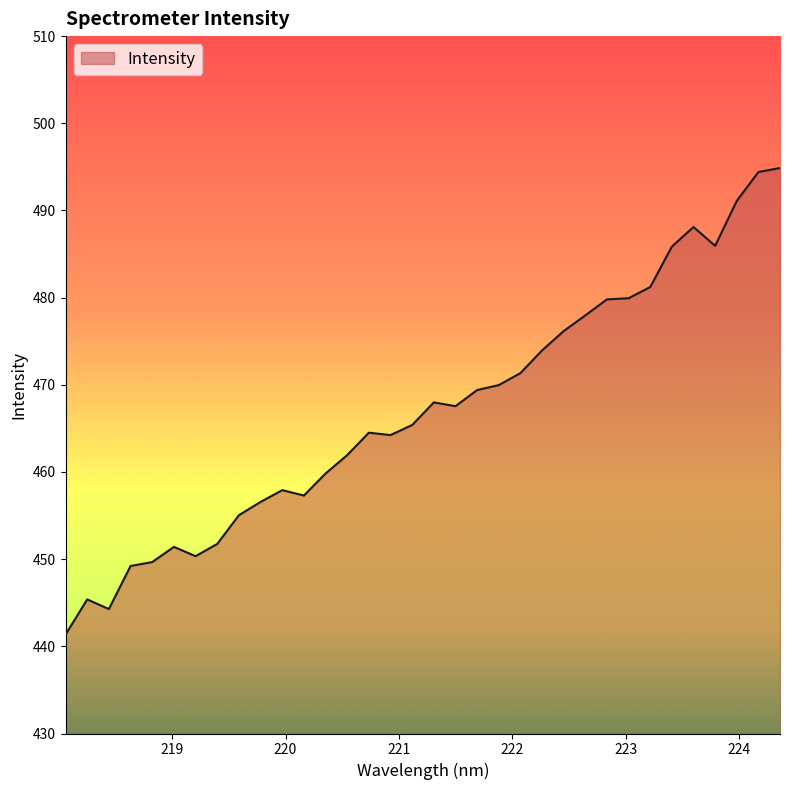

What is the smallest value displayed?

441.3